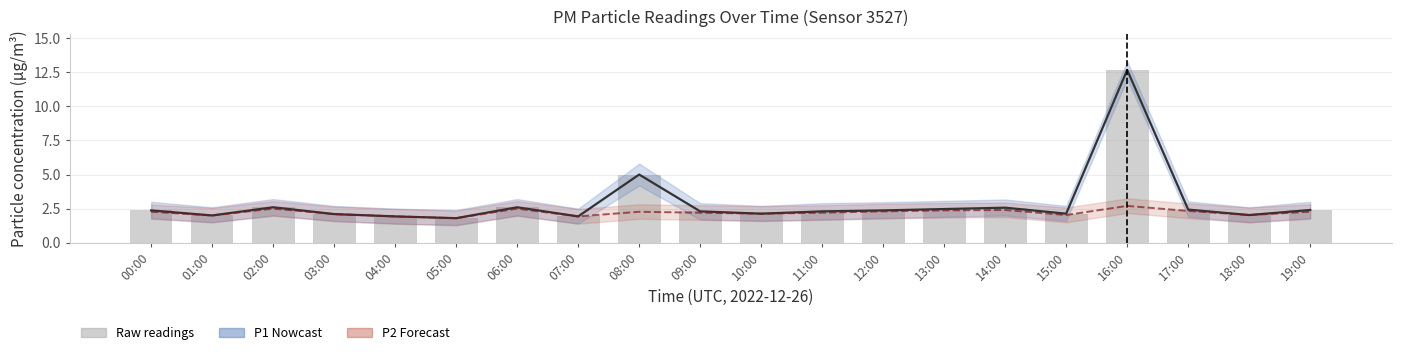

What is the label of the 14th bar from the right?

06:00